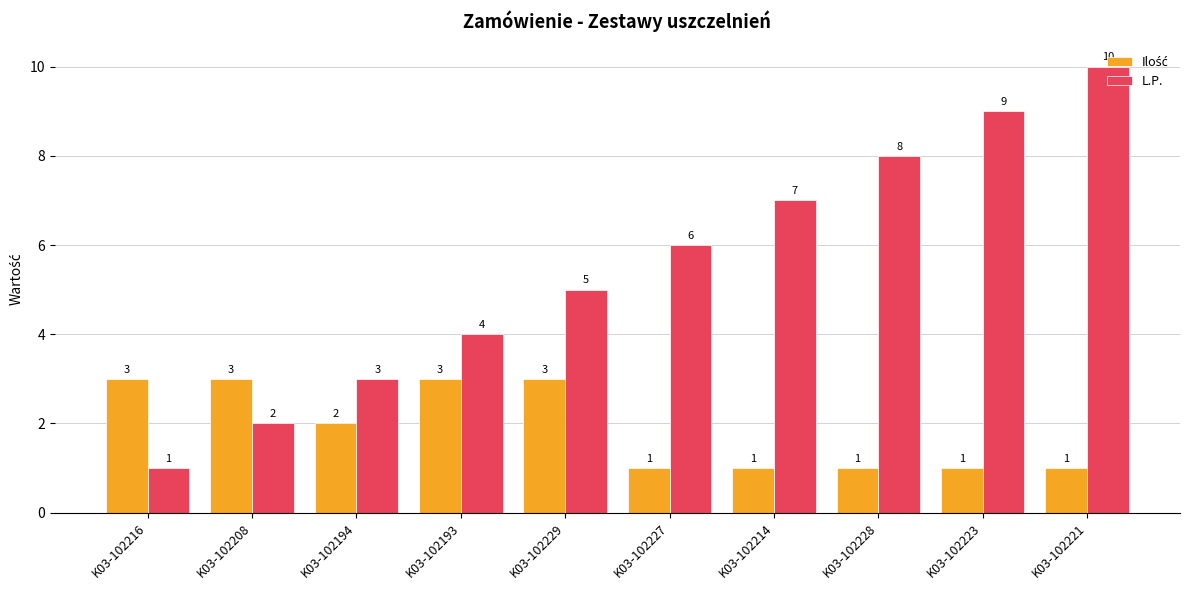

At which category does the chart reach its peak across all series?

K03-102221